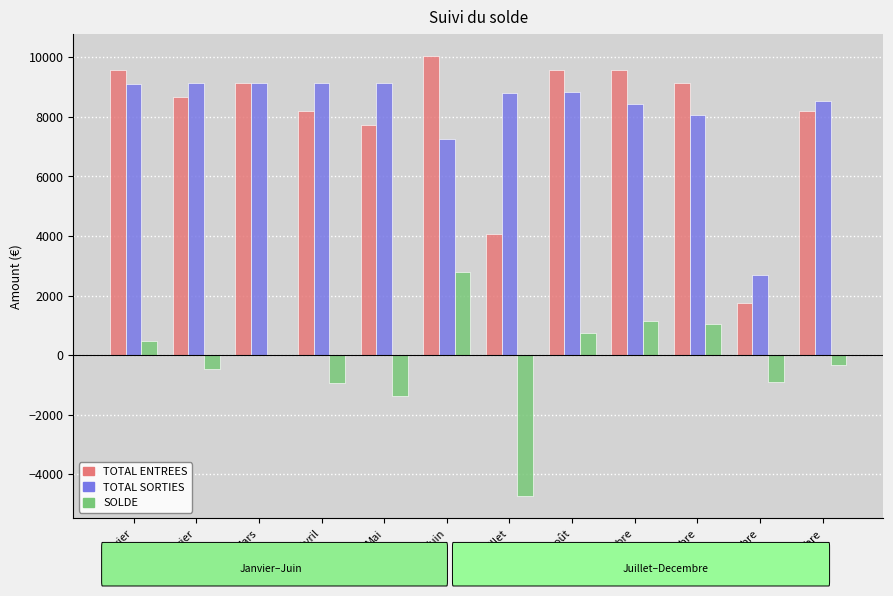

How many categories are shown in the chart?

12